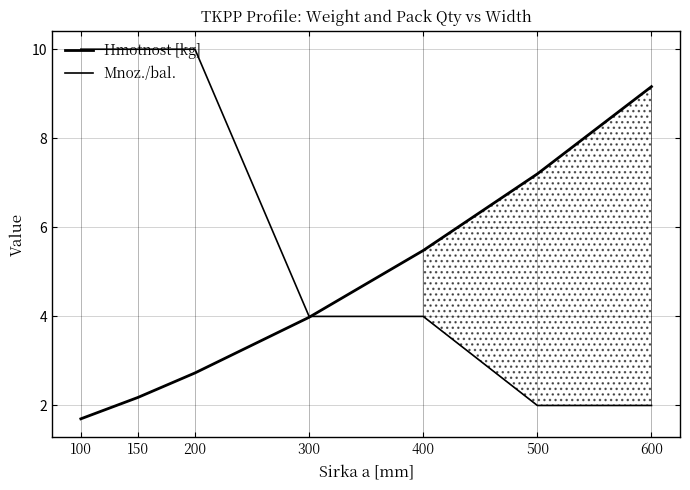

Does the chart display data point markers on the line(s)?

No